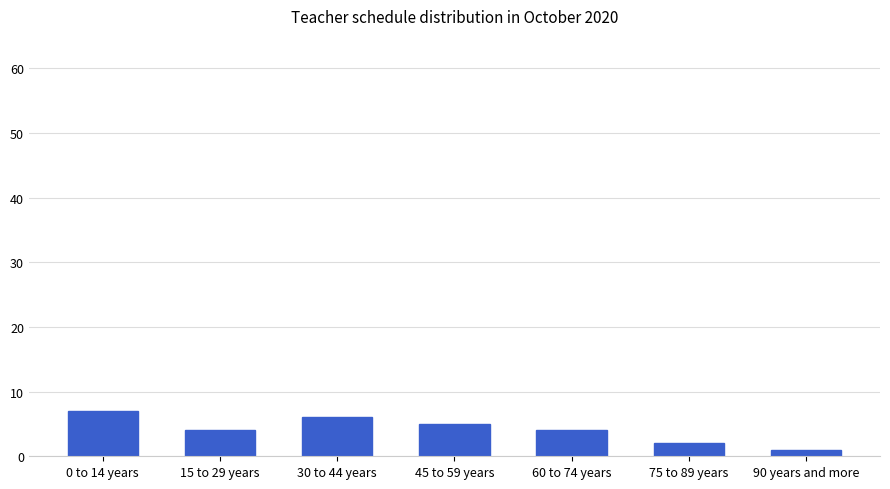

The chart shows a value of 4 at 60 to 74 years. True or false?

True